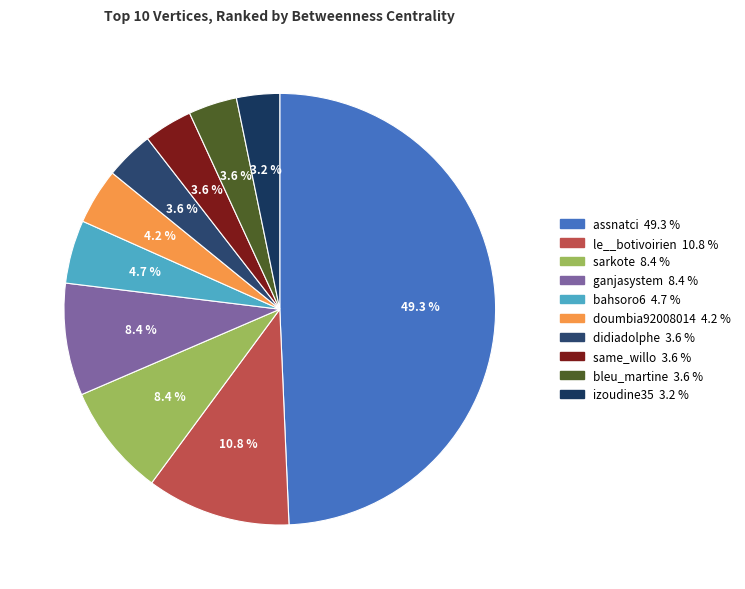

Between assnatci and izoudine35, which is larger?

assnatci